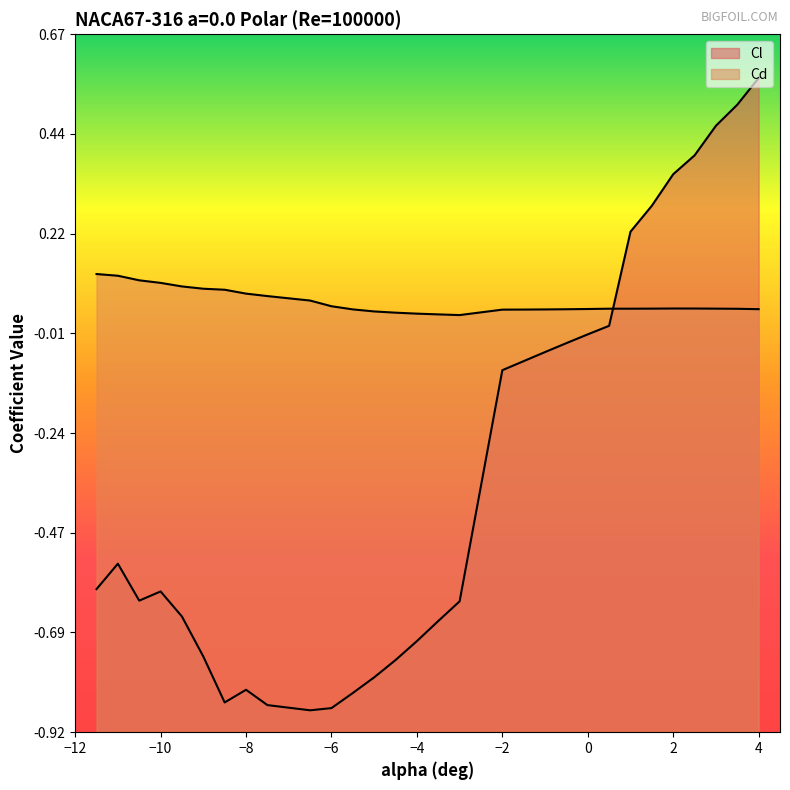

Is it true that Cl equals -0.0 at 0?

True